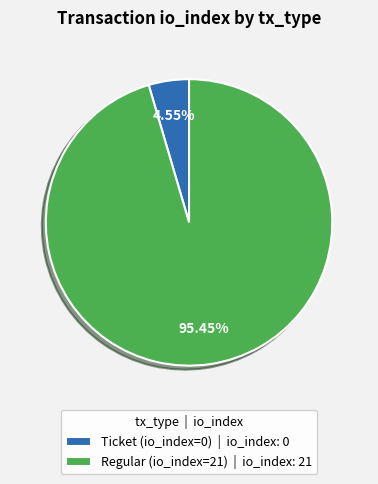

What is the majority slice?

Regular (io_index=21)